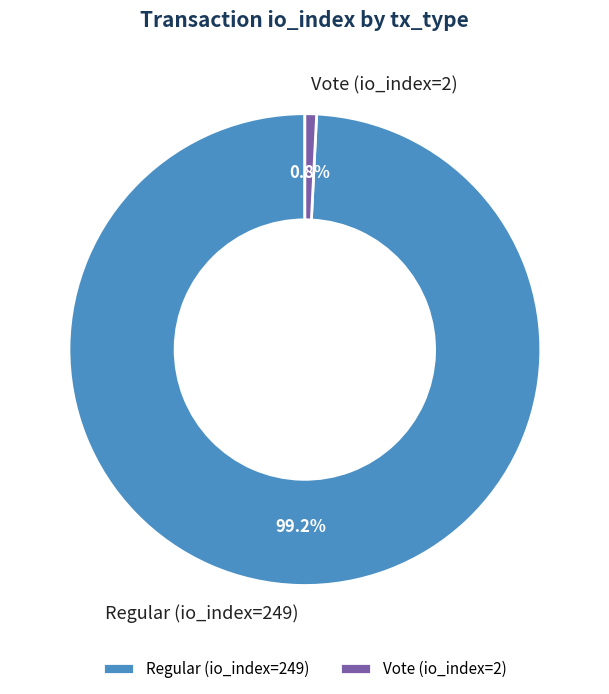

The Vote (io_index=2) slice represents 14% of the pie. True or false?

False